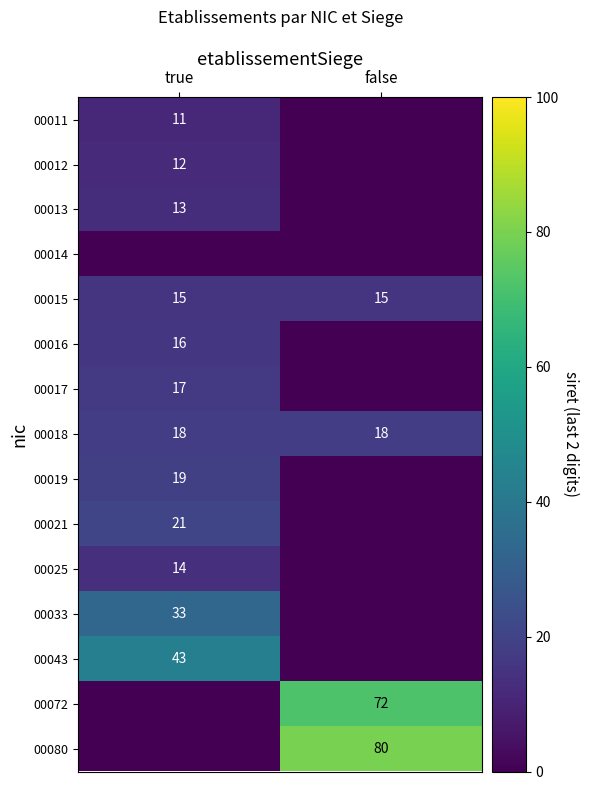

Is it true that 00018 equals 26 at false?

False